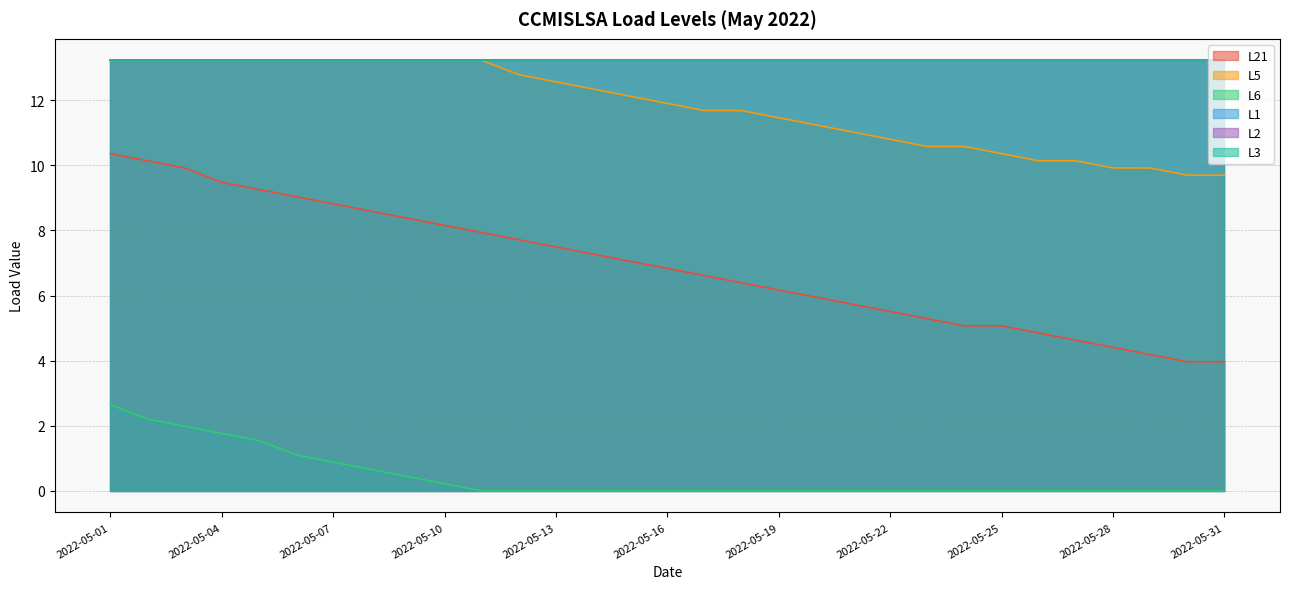

True or false: L5 and L21 cross at least once.

False